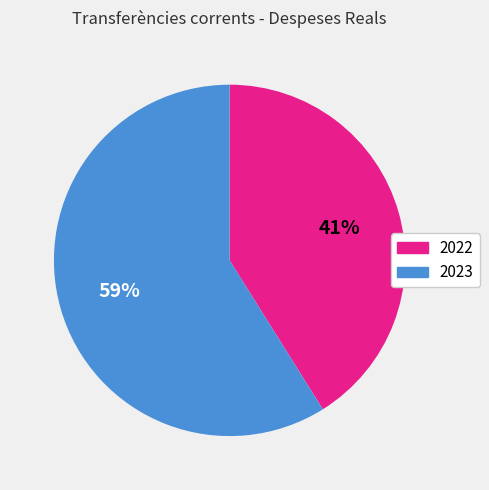

To the nearest percent, what is the combined percentage of 2023 and 2022?

100%